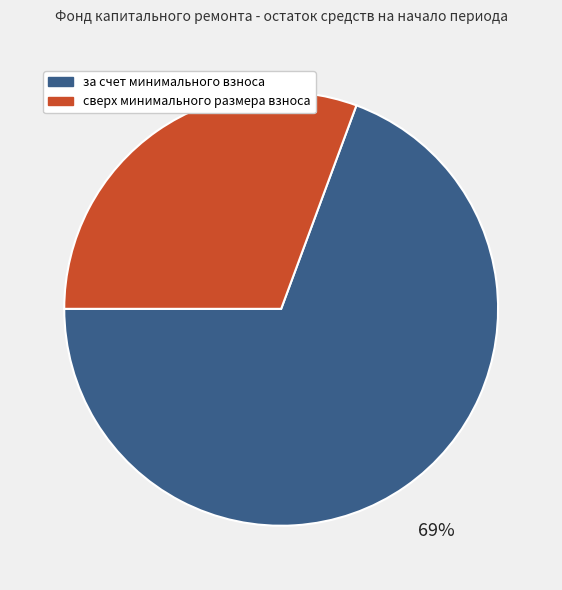

Do сверх минимального размера взноса and за счет минимального взноса together represent more than half of the pie?

Yes